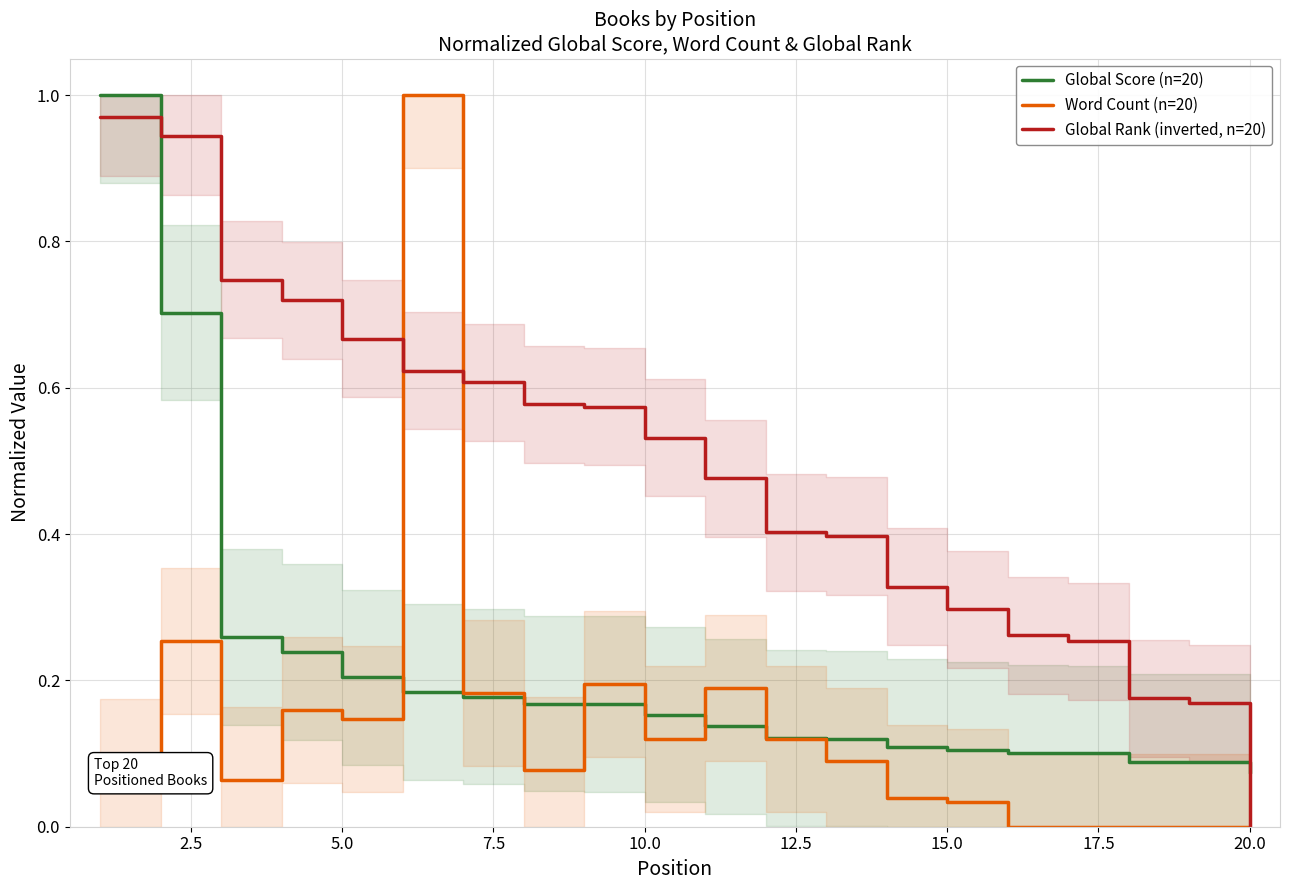

True or false: Global Rank (inverted, n=20) has a value of 0.6 at 13.

False